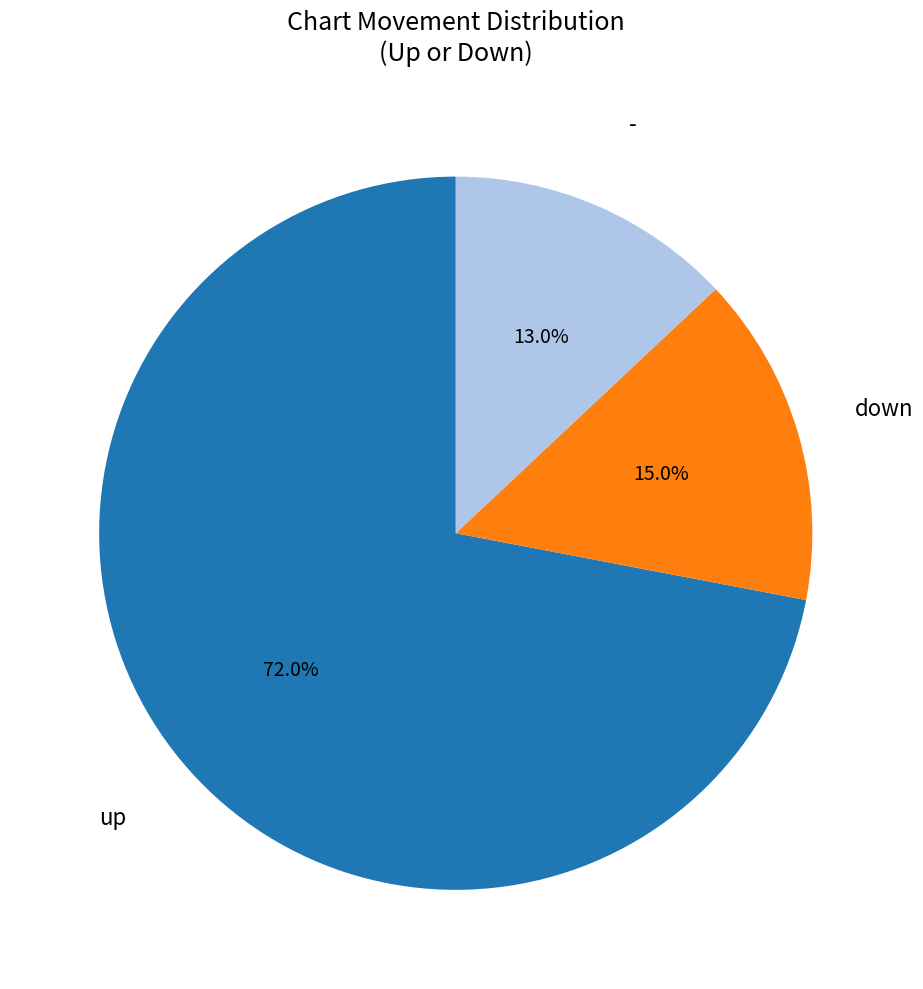

How many segments does this pie chart have?

3